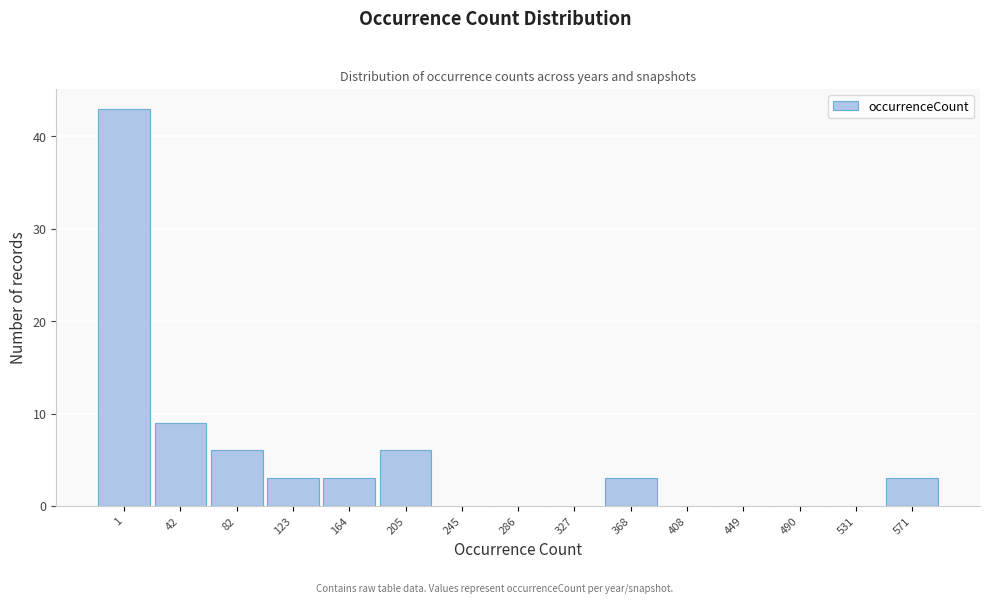

Reading right to left, extract all data points from this chart.

571=3	531=0	490=0	449=0	408=0	368=3	327=0	286=0	245=0	205=6	164=3	123=3	82=6	42=9	1=43